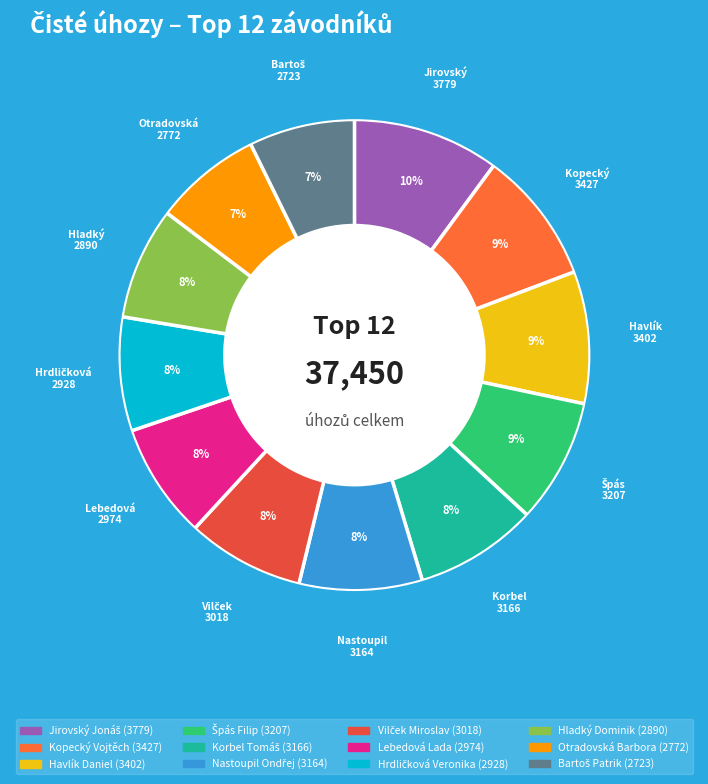

Rank the categories by value from lowest to highest.

Bartoš Patrik, Otradovská Barbora, Hladký Dominik, Hrdličková Veronika, Lebedová Lada, Vilček Miroslav, Nastoupil Ondřej, Korbel Tomáš, Špás Filip, Havlík Daniel, Kopecký Vojtěch, Jirovský Jonáš